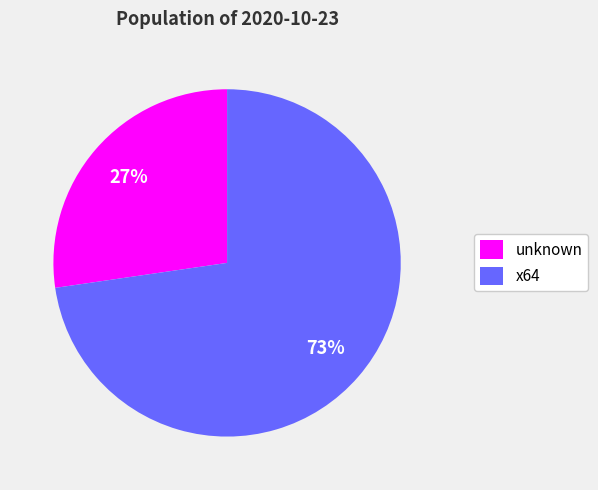

True or false: x64 accounts for 68% of the total.

False